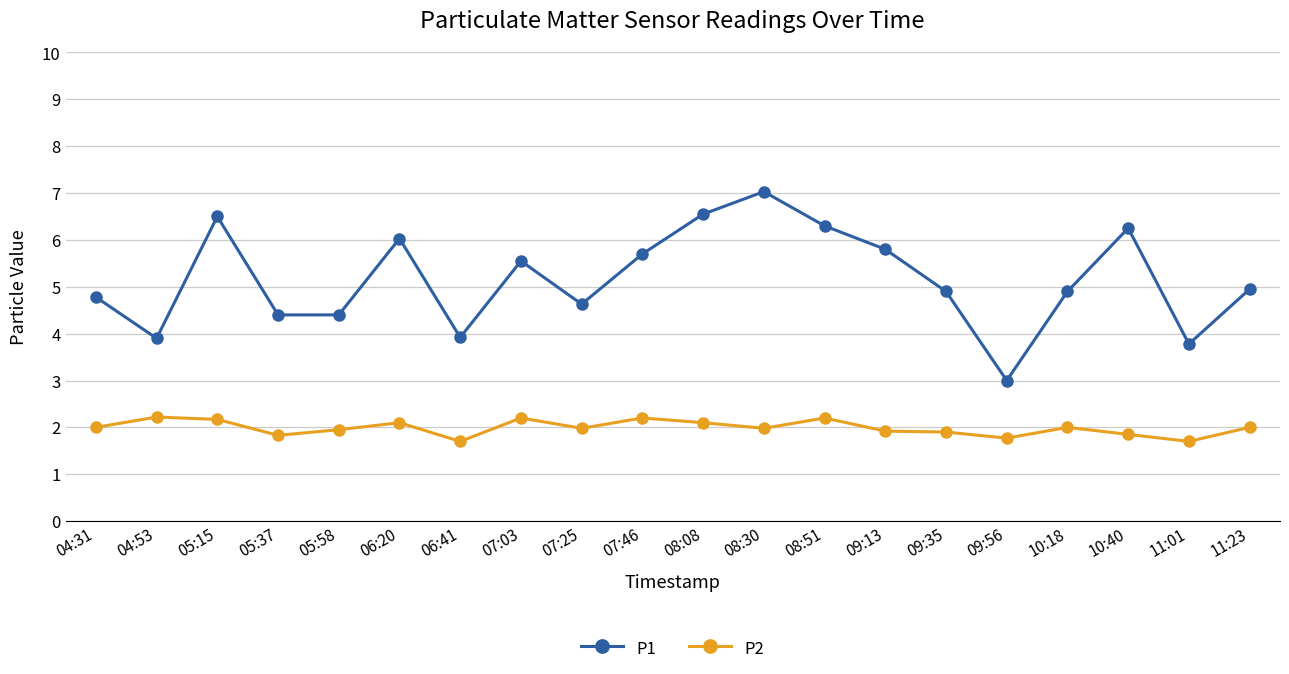

At which label does P1 reach its peak?

08:30